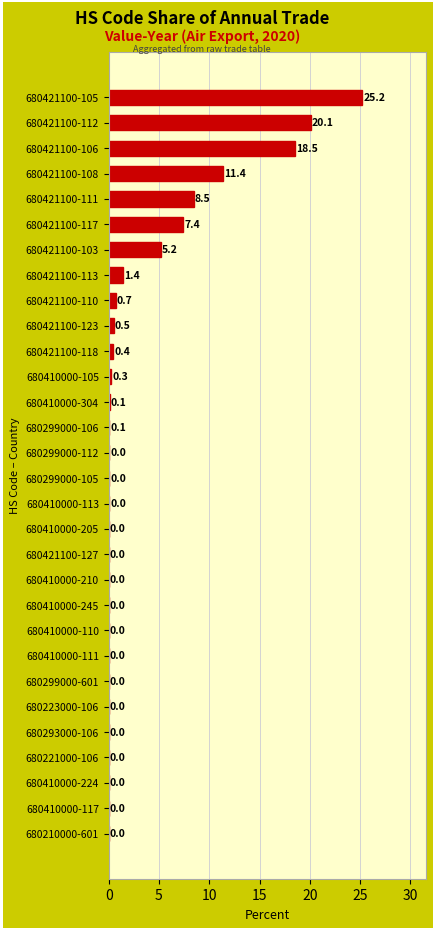

How many categories are shown in the chart?

30